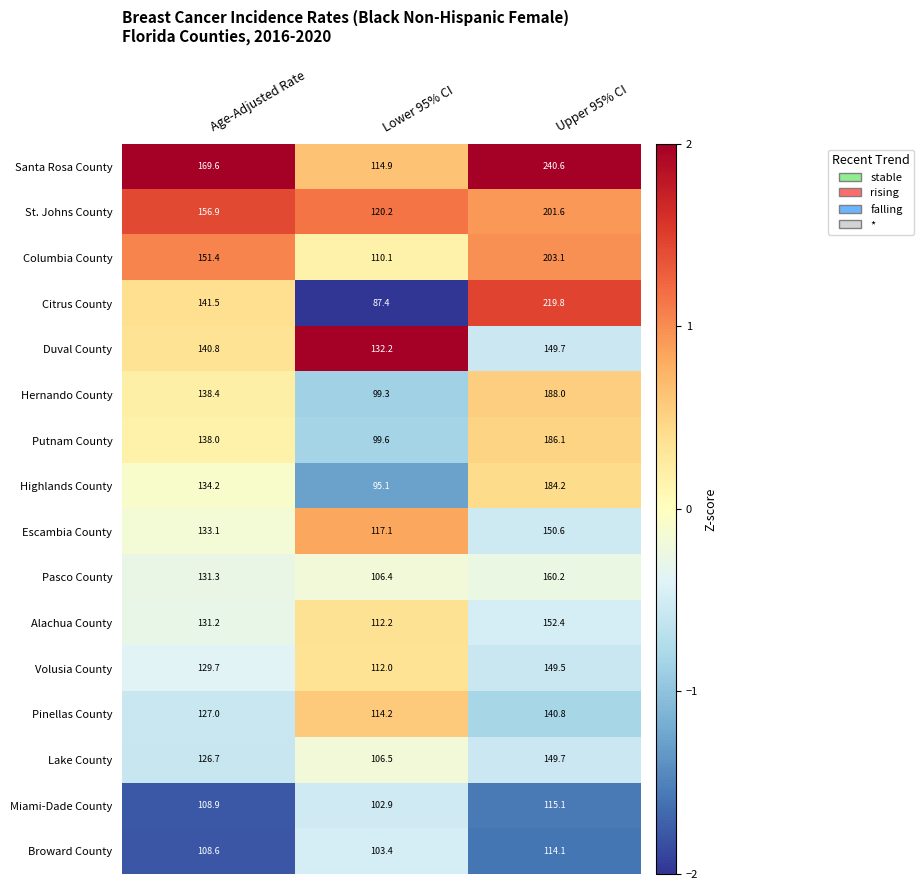

Which category has the lowest value across all series?

Lower 95% CI